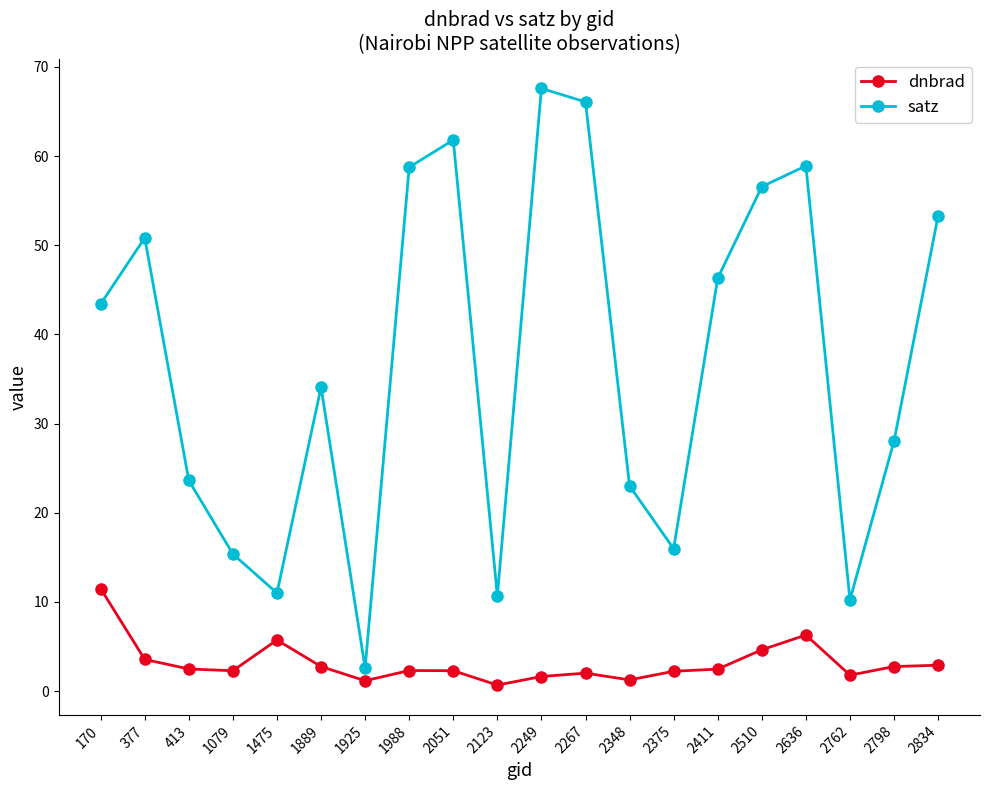

Which series has the largest total across all categories?

satz